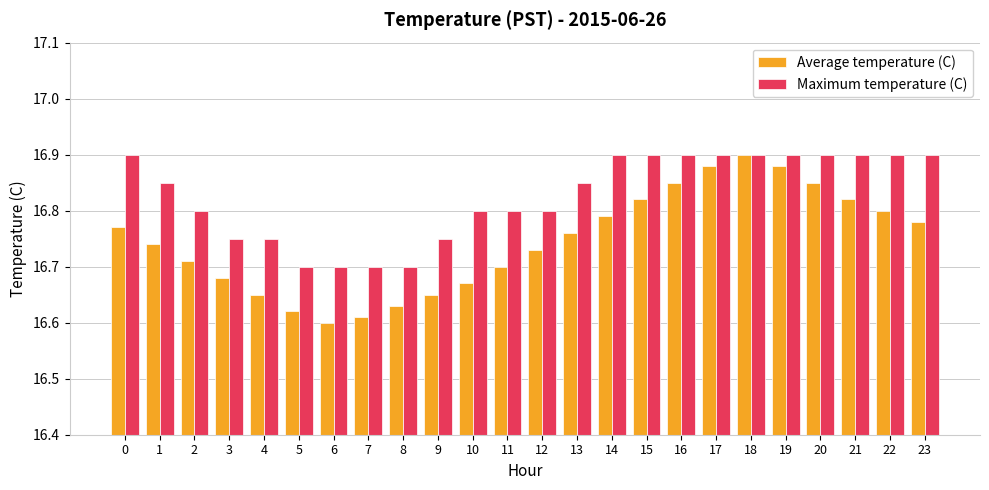

Is it true that Maximum temperature (C) equals 16.8 at 3?

True